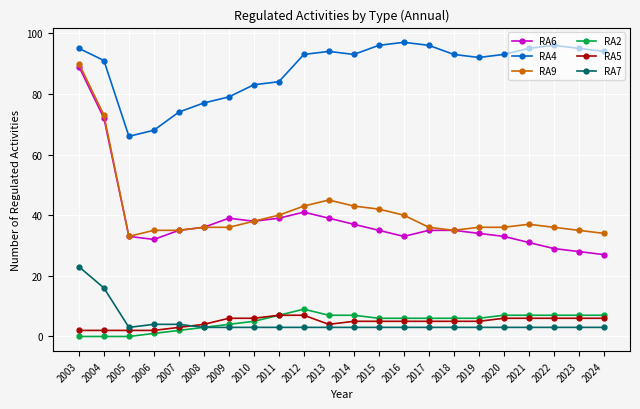

Is it true that RA6 equals 54 at 2017?

False